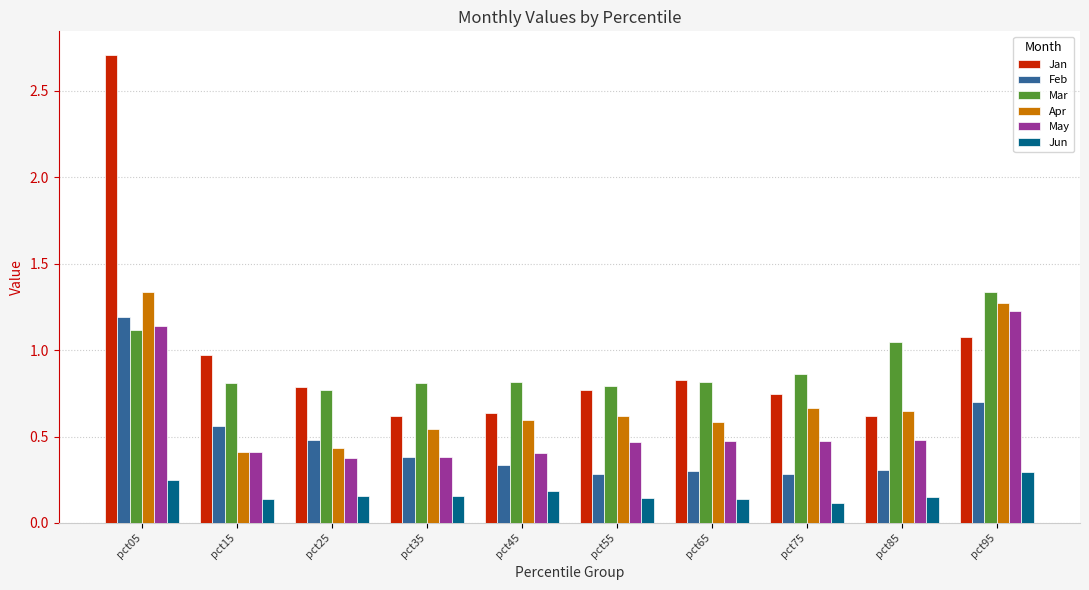

What is the sum of all May values?

5.8